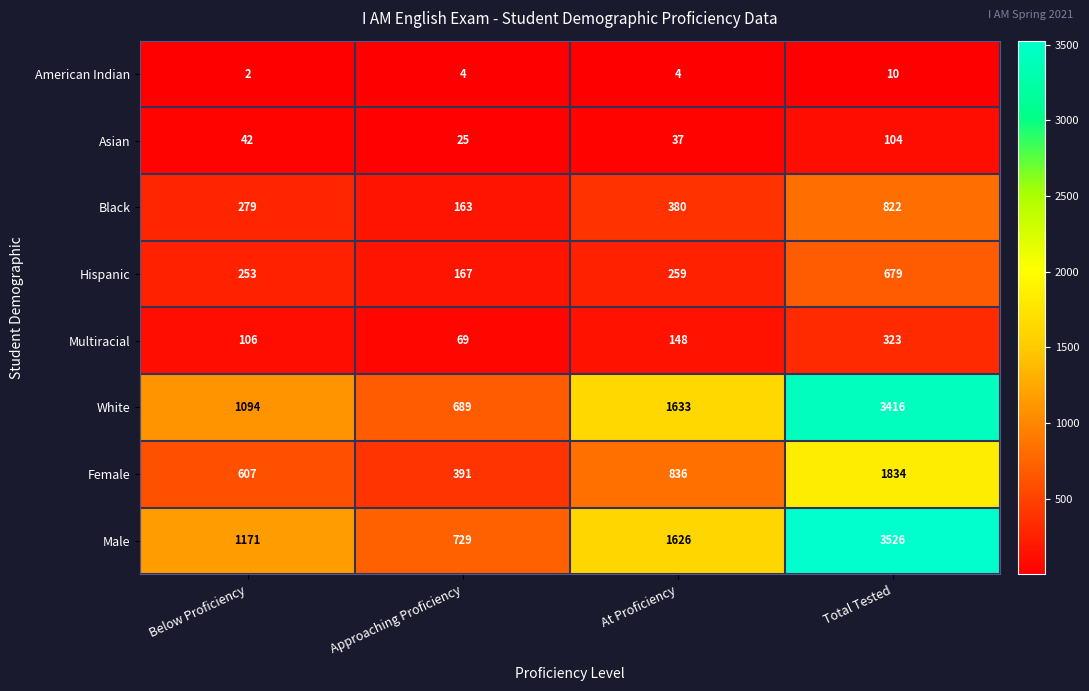

List the labels in order of Female value, largest first.

Total Tested, At Proficiency, Below Proficiency, Approaching Proficiency